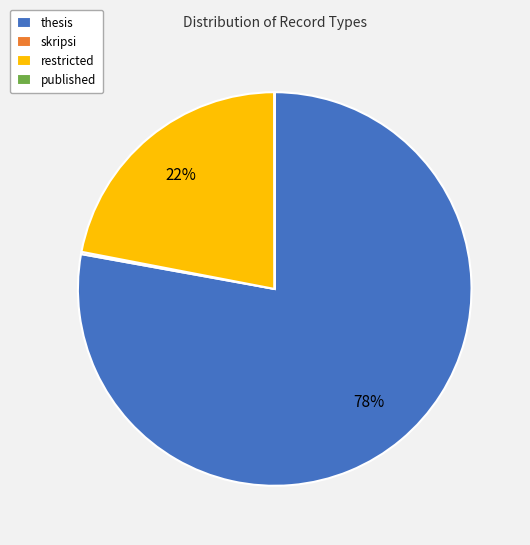

Does thesis represent more than half of the total?

Yes